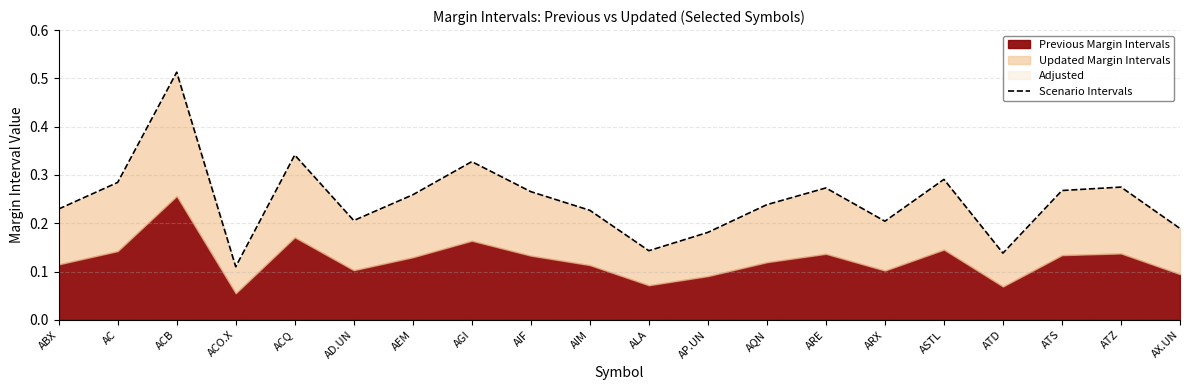

Reading left to right, extract all data points from this chart.

0.2	0.3	0.5	0.1	0.3	0.2	0.3	0.3	0.3	0.2	0.1	0.2	0.2	0.3	0.2	0.3	0.1	0.3	0.3	0.2